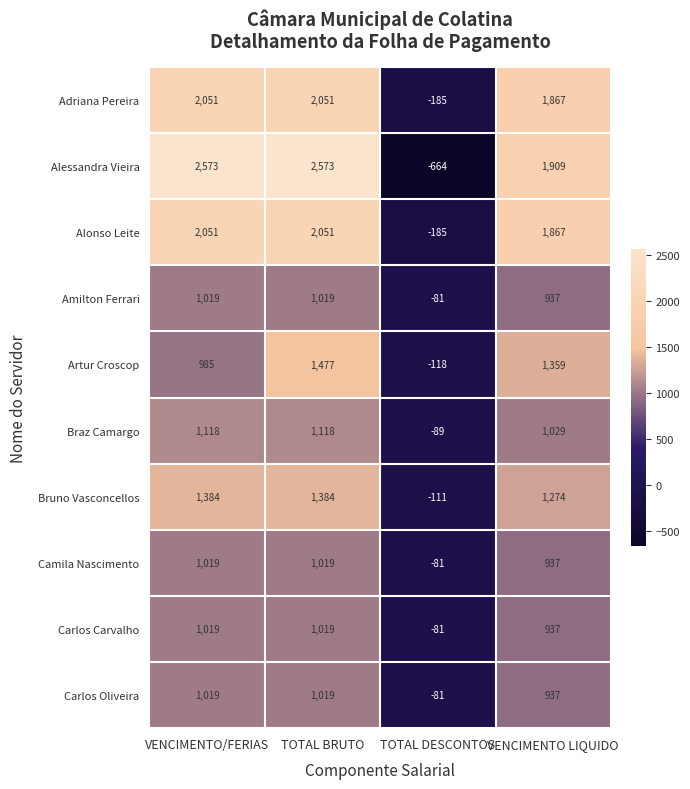

At which category does the chart reach its minimum across all series?

TOTAL DESCONTOS